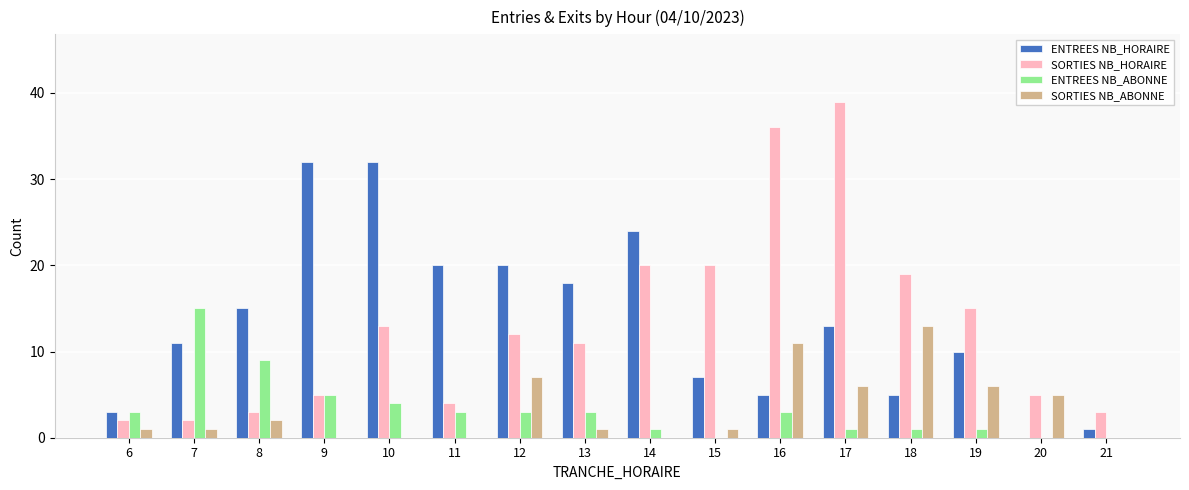

At which label is ENTREES NB_HORAIRE closest to 16?

8